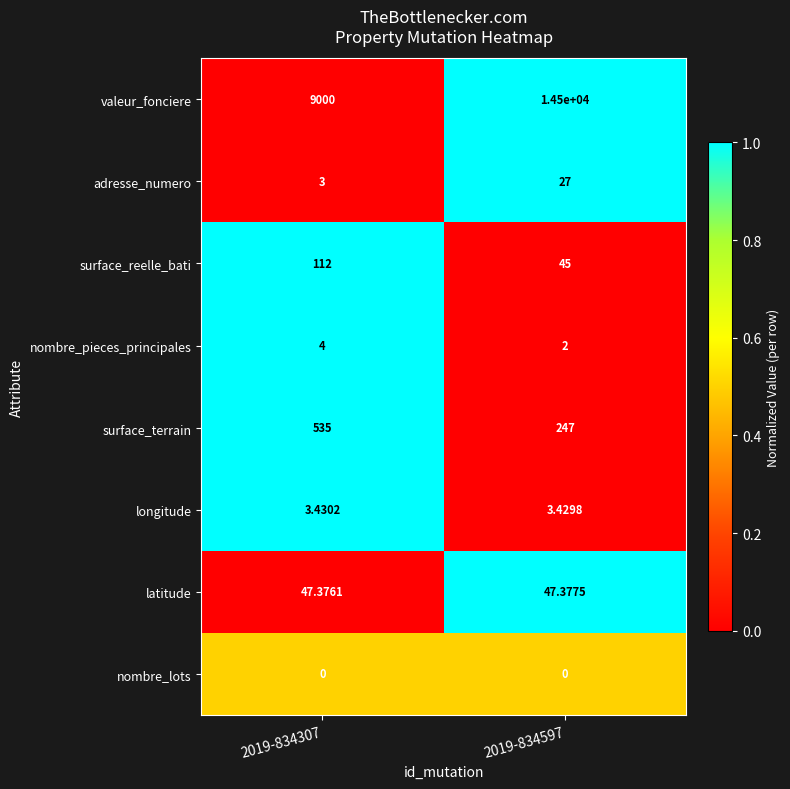

How many series are shown in this chart?

8